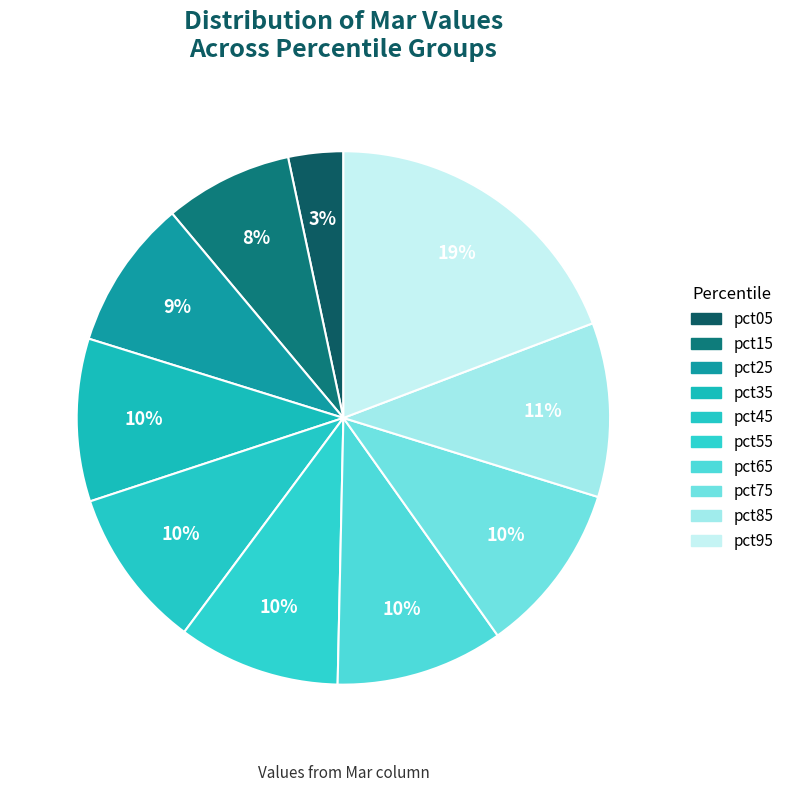

Count the number of slices in the pie.

10